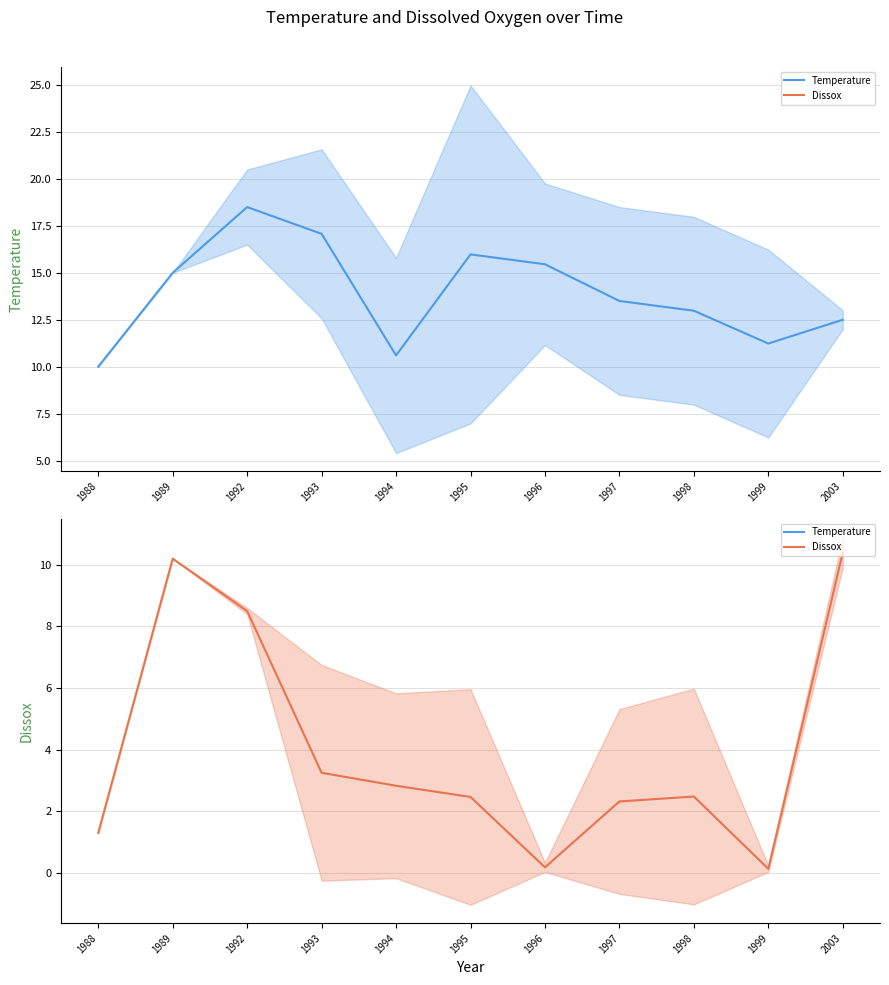

True or false: Dissox has more than 1 points higher than both neighbors.

True